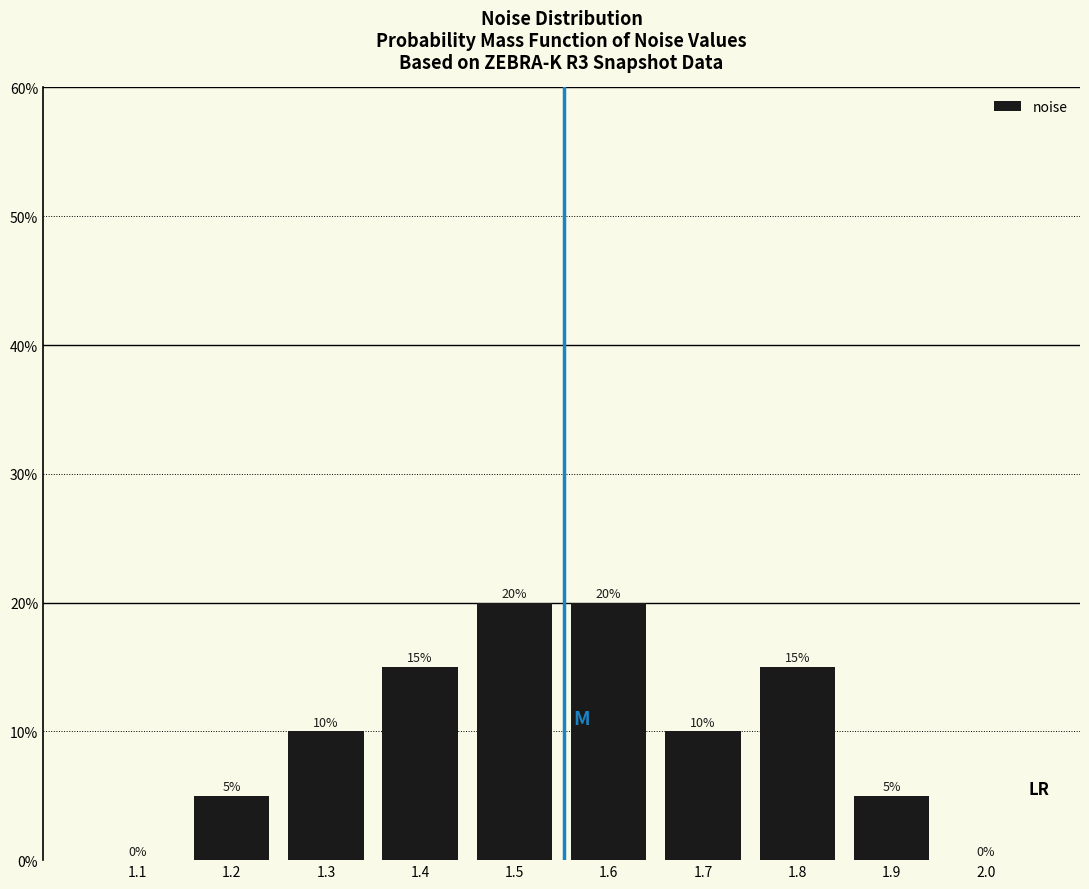

Are the bars horizontal?

No